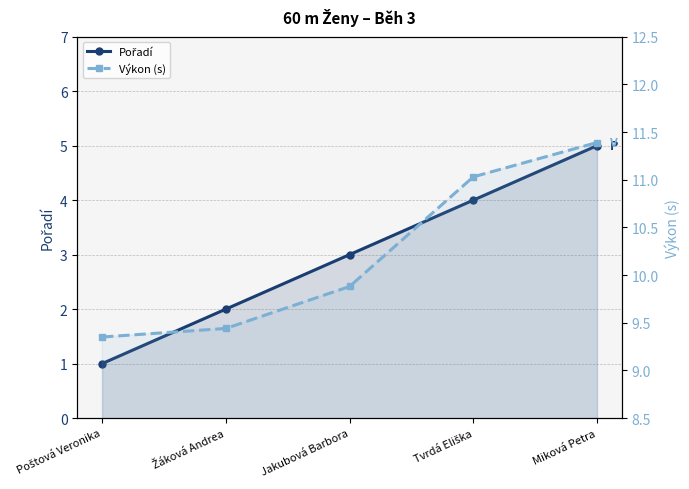

What is the sum of all Výkon (s) values?

51.1